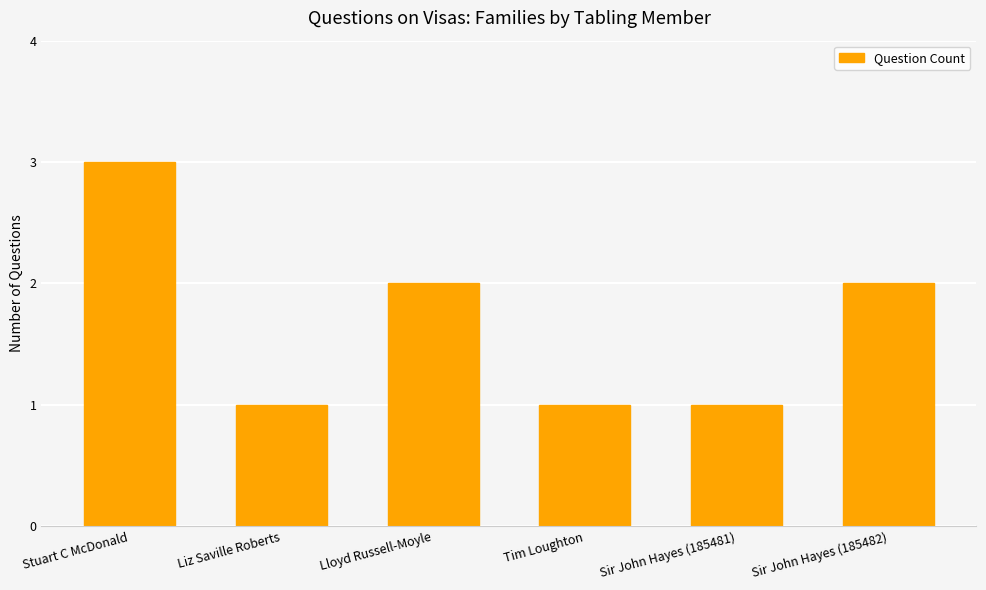

Which category has the highest value across all series?

Stuart C McDonald